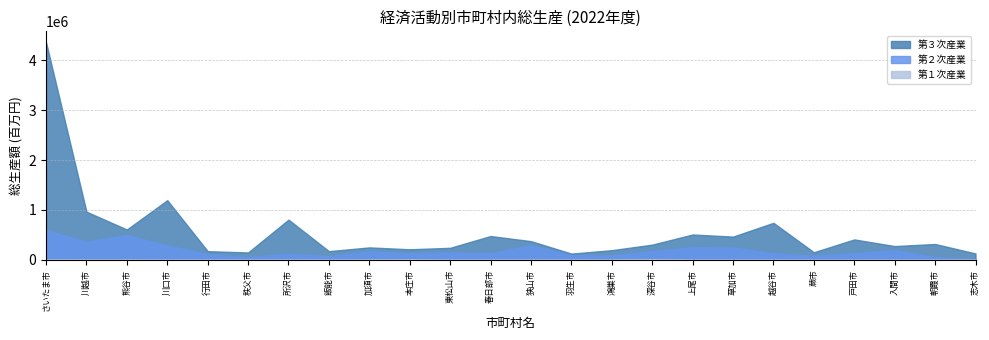

True or false: 第２次産業 and 第１次産業 cross at least once.

False